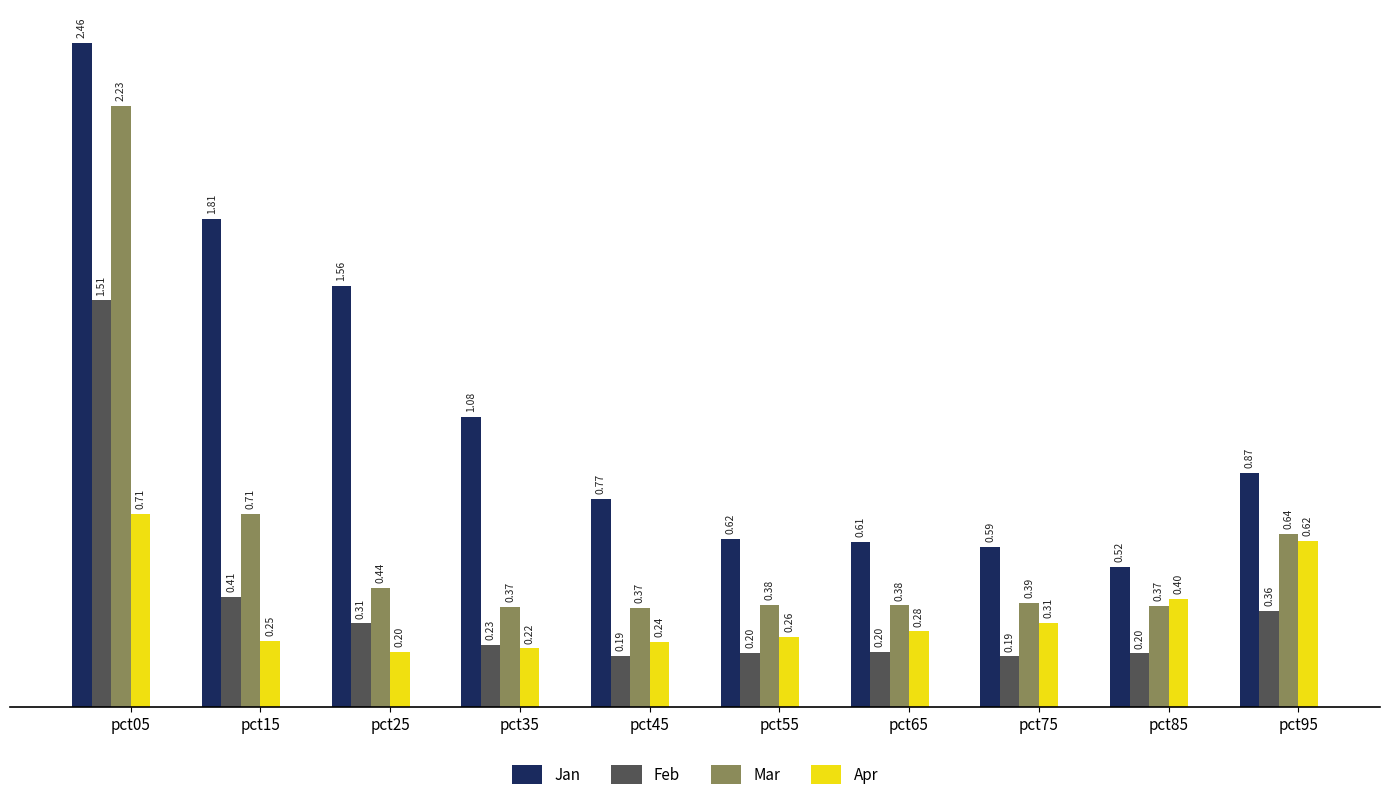

Between pct35 and pct75, which series saw the biggest shift?

Jan